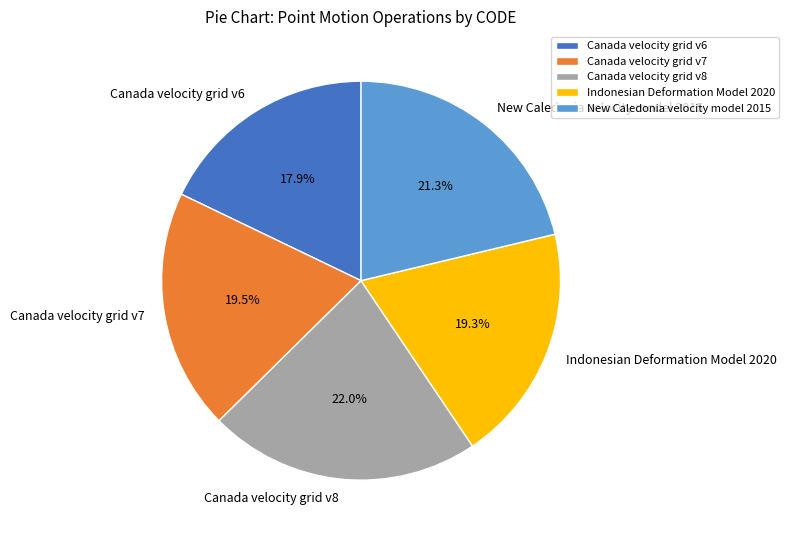

To the nearest percent, what is the difference between the Canada velocity grid v6 and Canada velocity grid v7 slice percentages?

2%